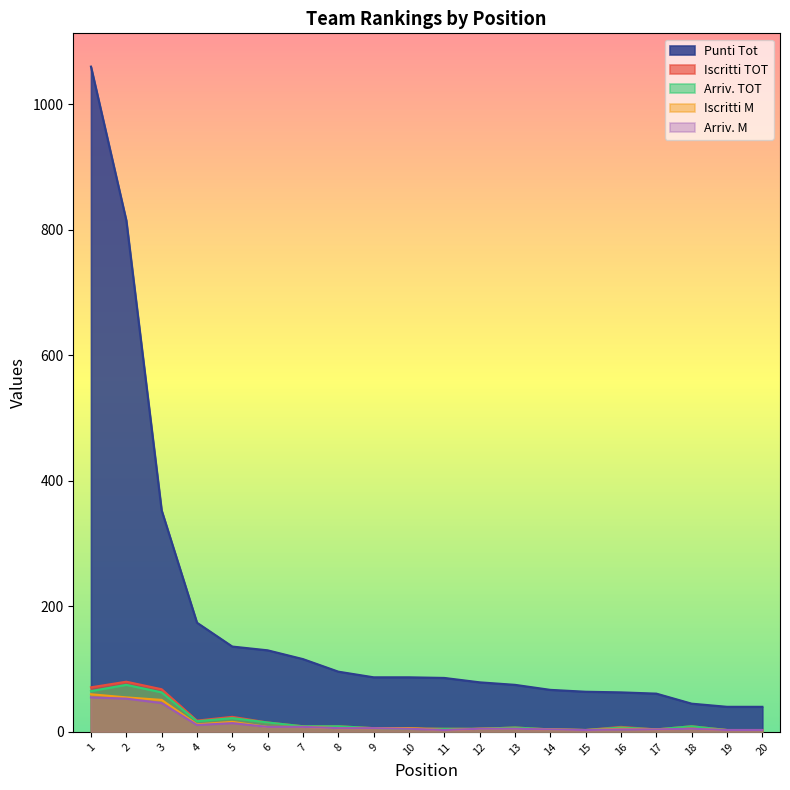

Rank the series at 16 from lowest to highest value.

Arriv. M, Iscritti M, Arriv. TOT, Iscritti TOT, Punti Tot